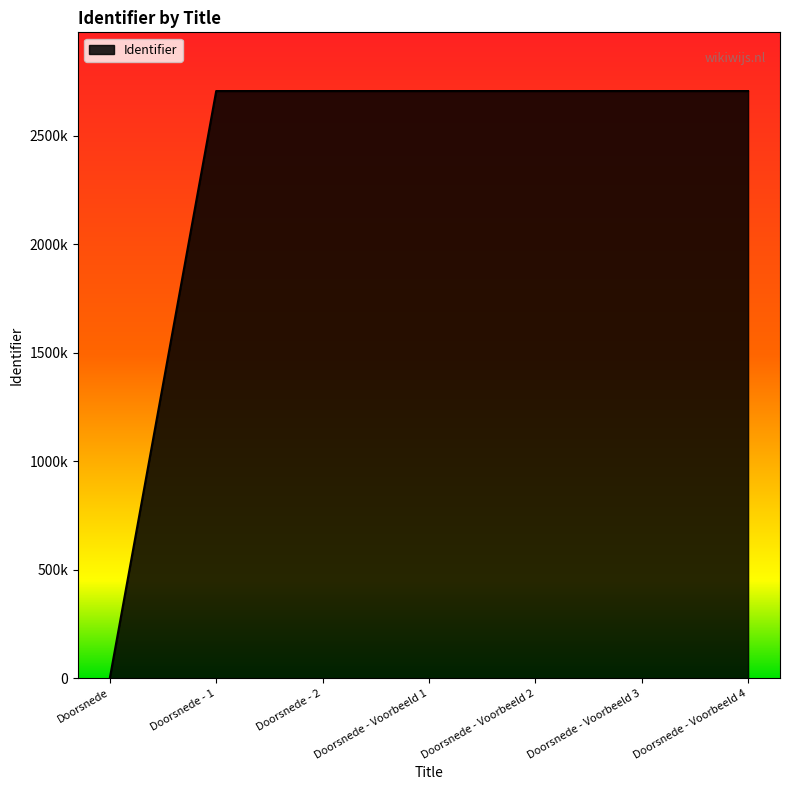

What position from the left is Doorsnede - Voorbeeld 1?

4